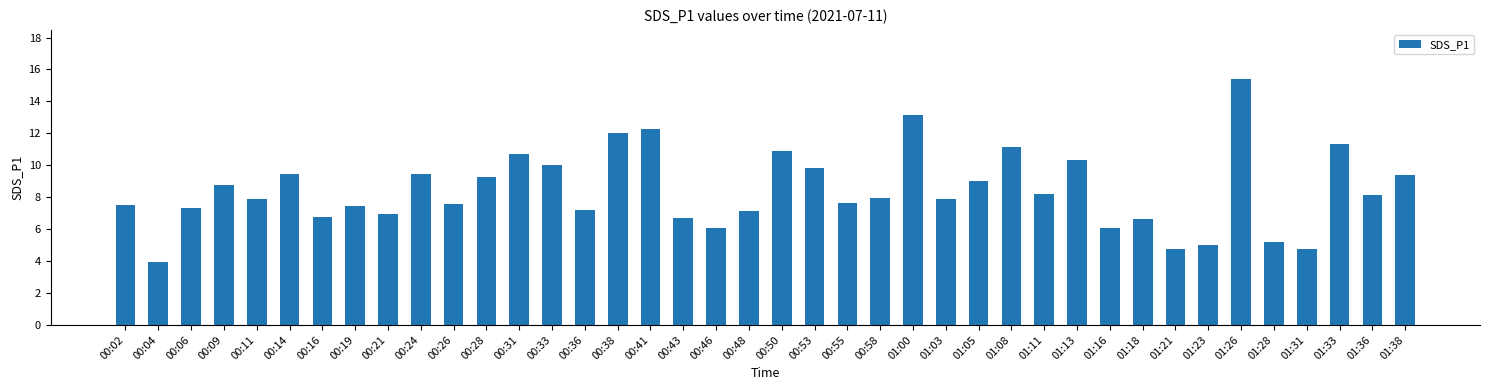

Where does the data first go above 7?

00:02